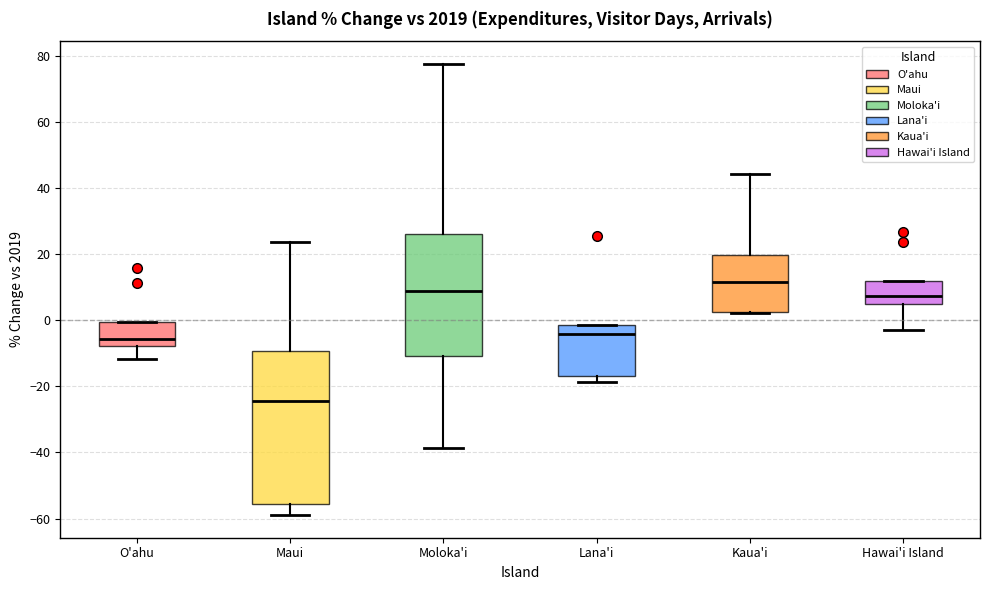

Which box is the tallest, from its lower edge to its upper edge?

Maui